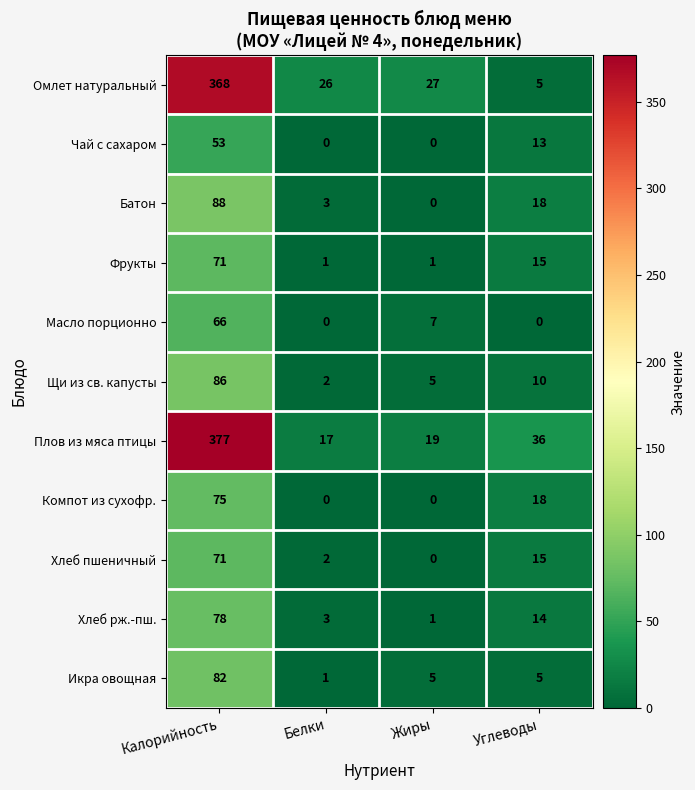

What value does the Икра овощная series have at Углеводы, to the nearest 5?

5